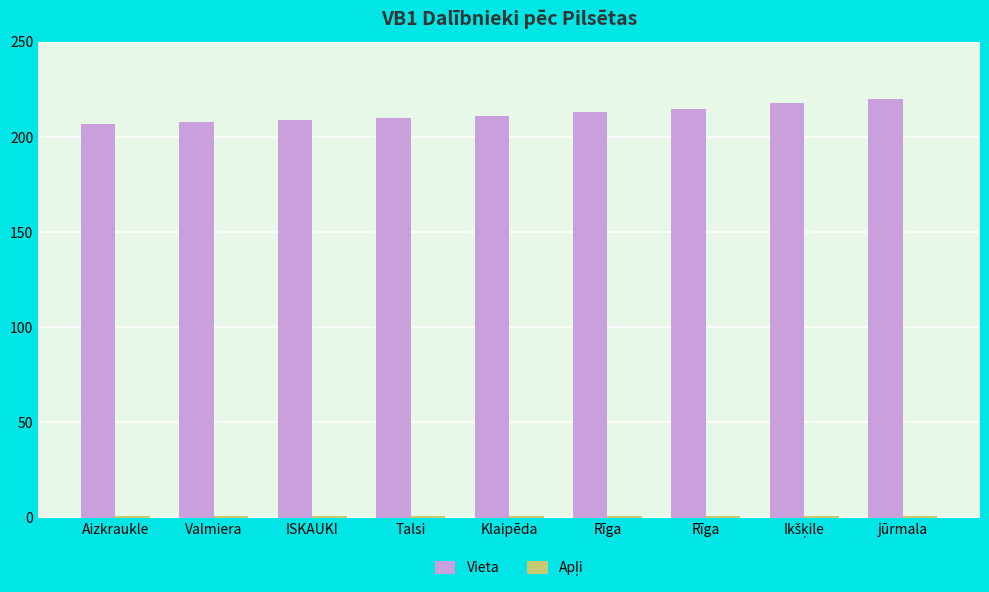

At which category is the sum across all series the highest?

jūrmala